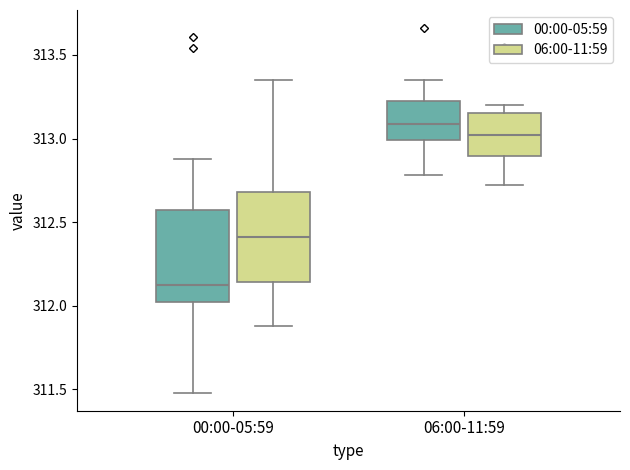

Which box has the highest median line?

06:00-11:59 (00:00-05:59)